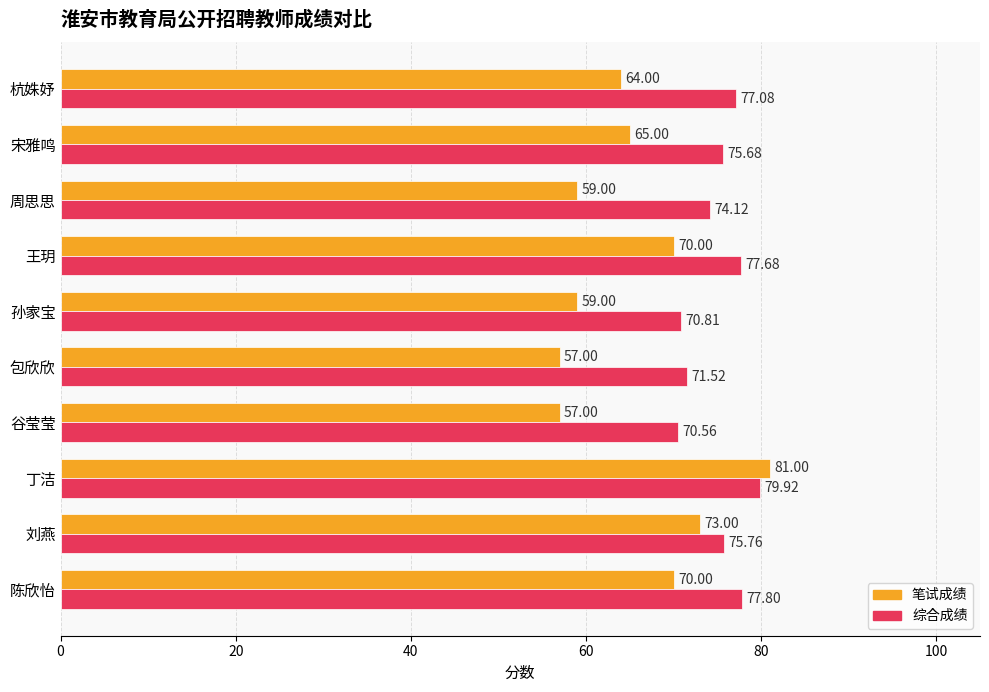

Rank the series at 宋雅鸣 from highest to lowest value.

综合成绩, 笔试成绩